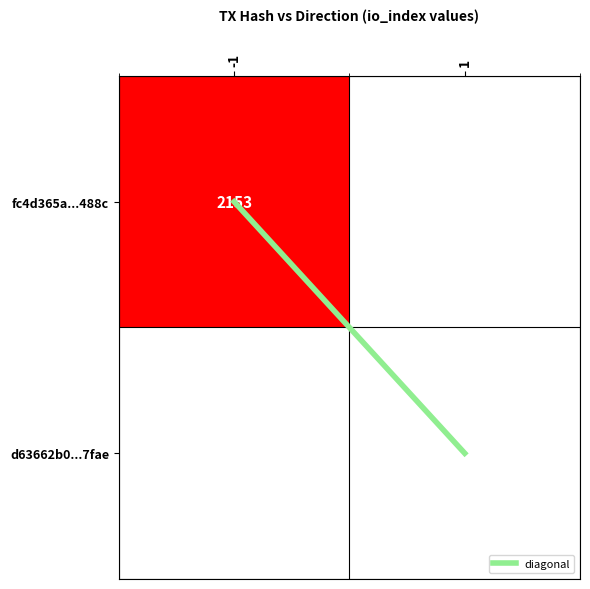

Count the diagonal values in the range 0 to 1.

2